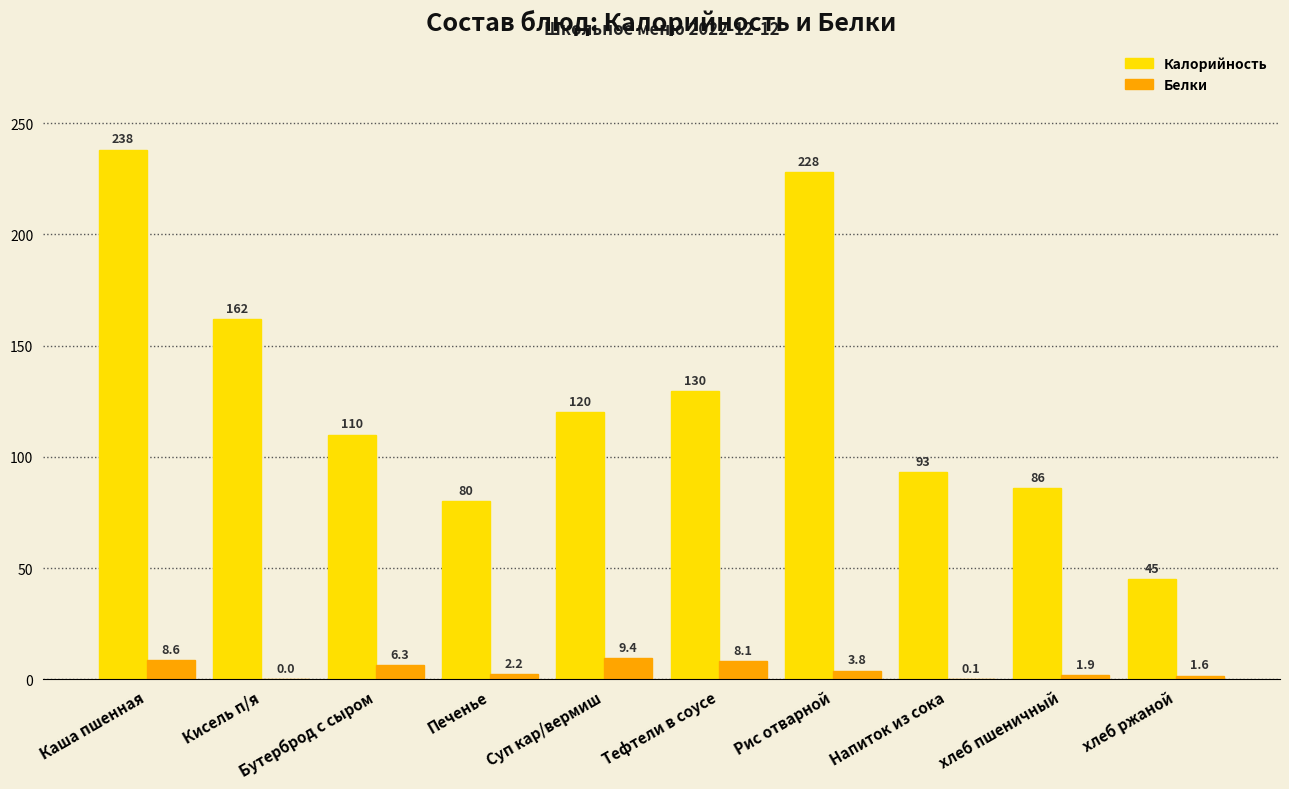

At which label does Белки first exceed 3?

Каша пшенная